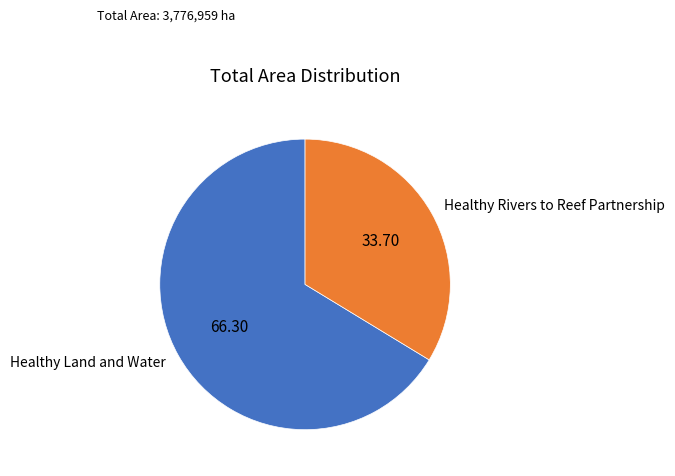

Rank the categories by value from lowest to highest.

Healthy Rivers to Reef Partnership, Healthy Land and Water